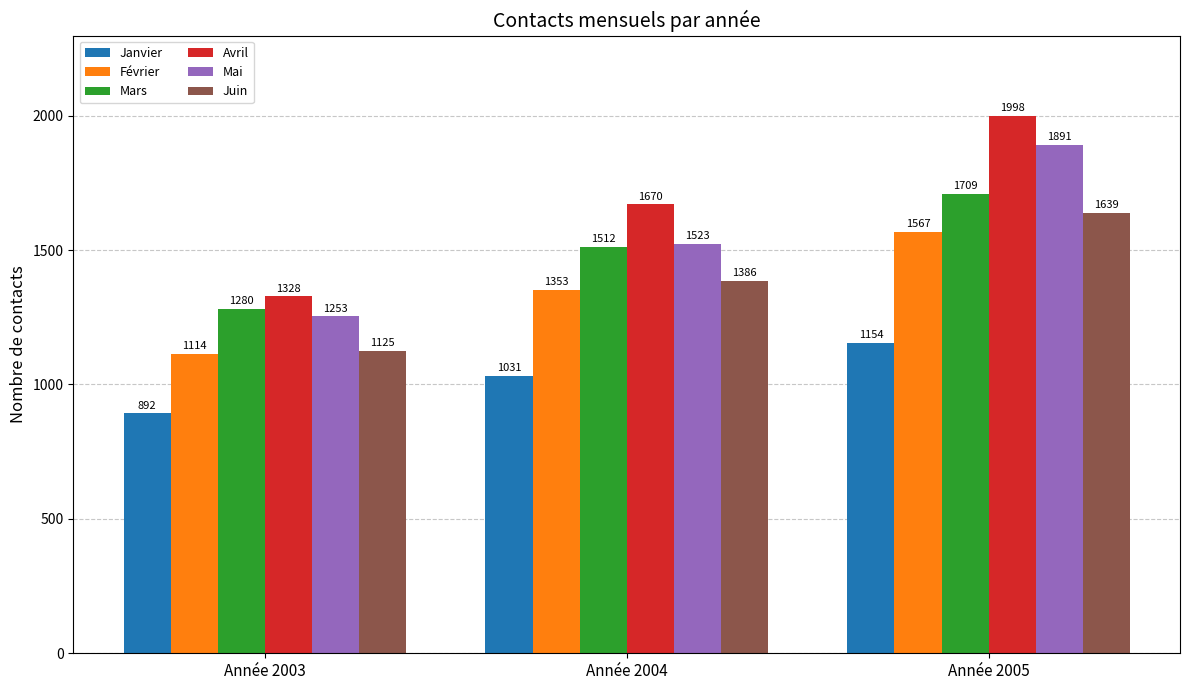

At how many categories does at least one series exceed 1255?

3